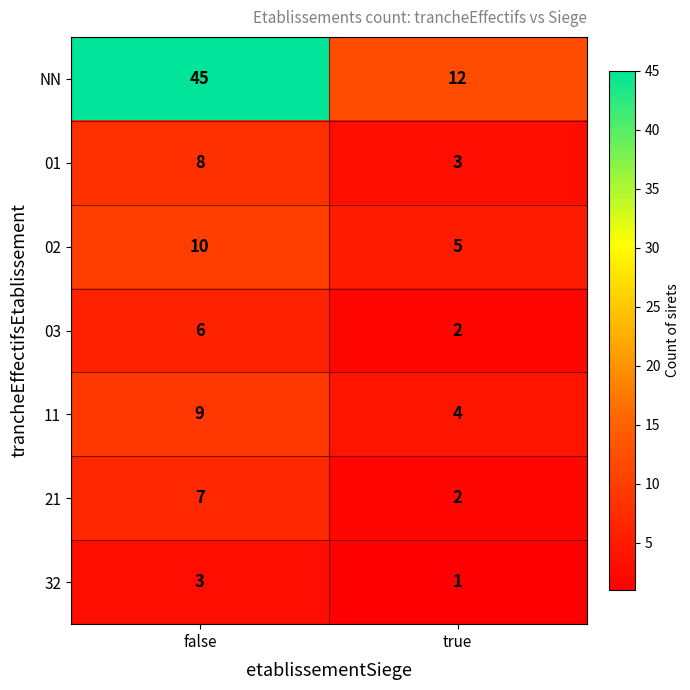

What value does the 02 series have at false?

10